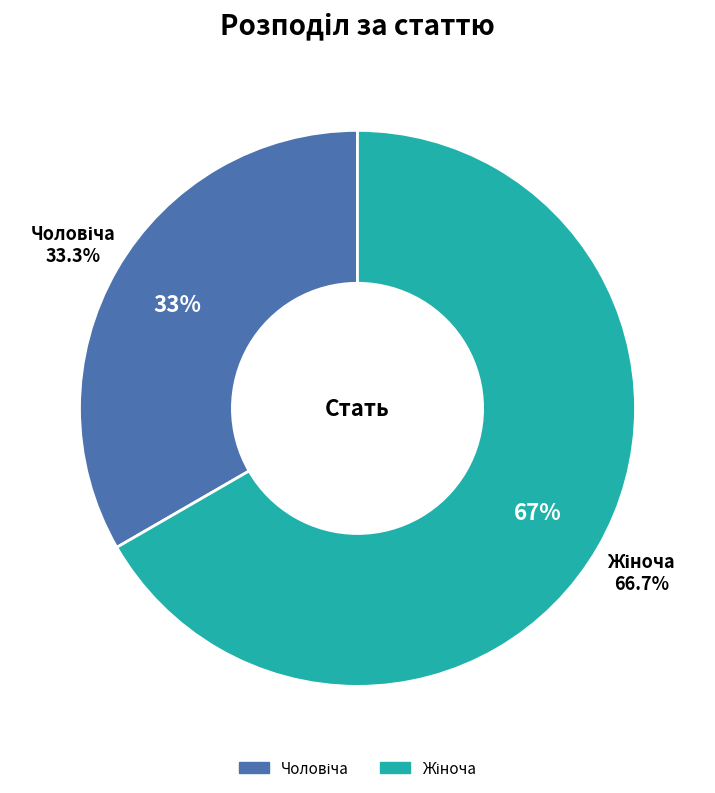

Is there any slice that represents more than half of the pie?

Yes